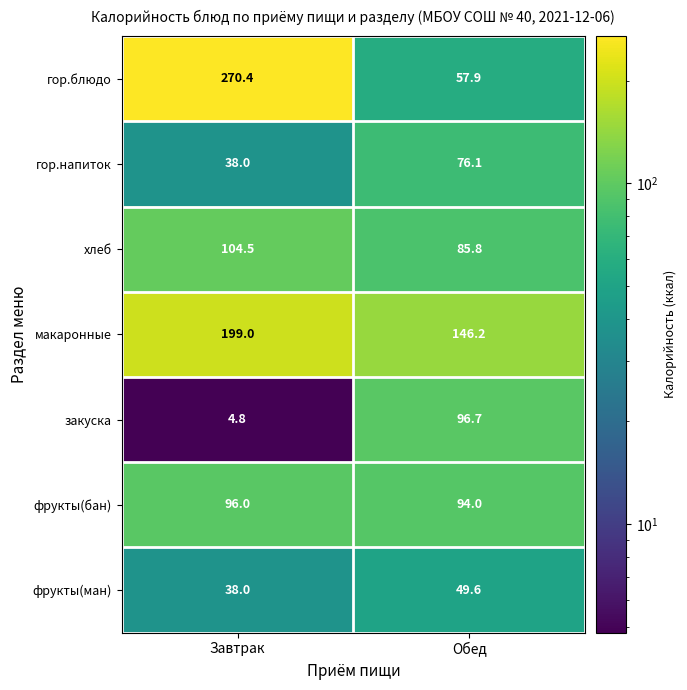

Which series has the largest total across all categories?

макаронные